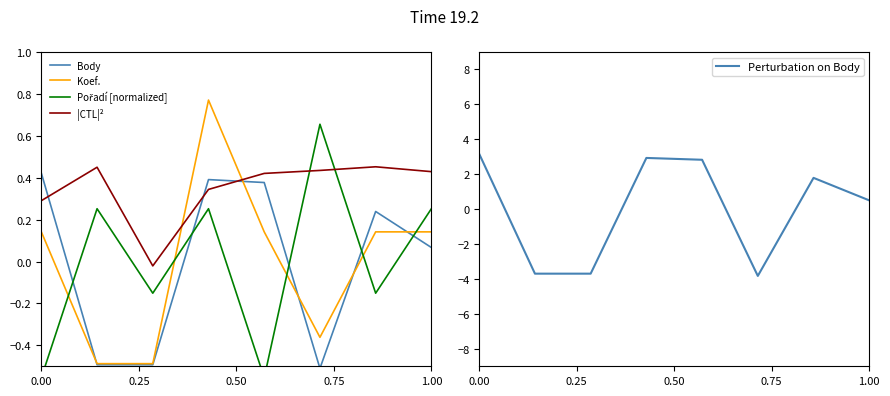

What is the sum of all |CTL|² values?

2.8